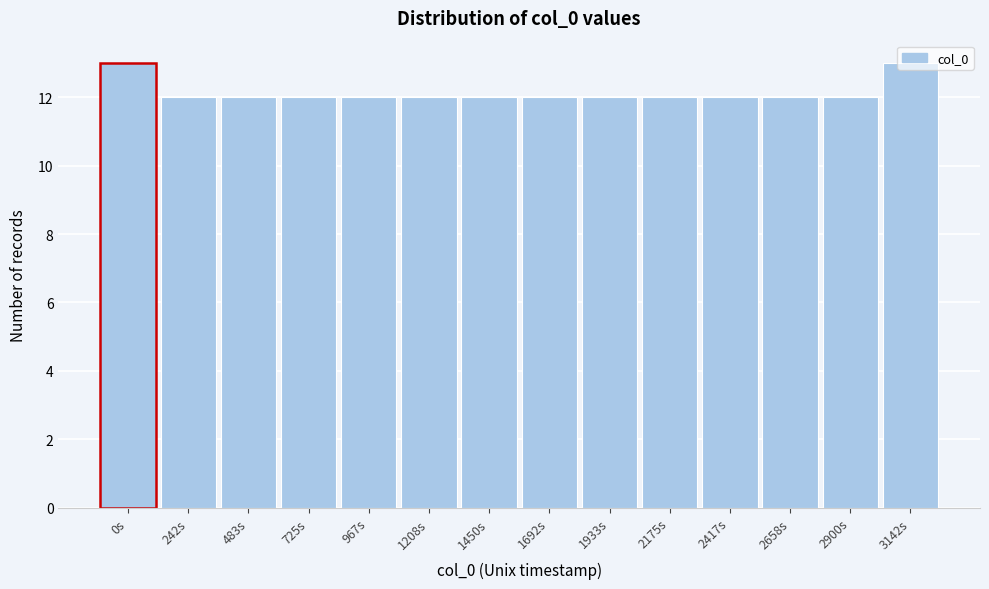

What is the minimum value shown in the chart?

12